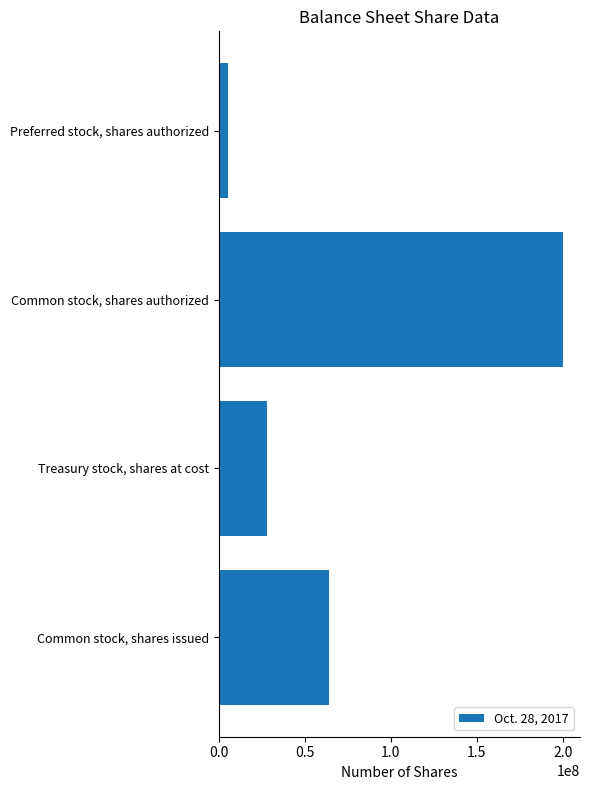

What is the difference between the maximum and minimum values?

195000000